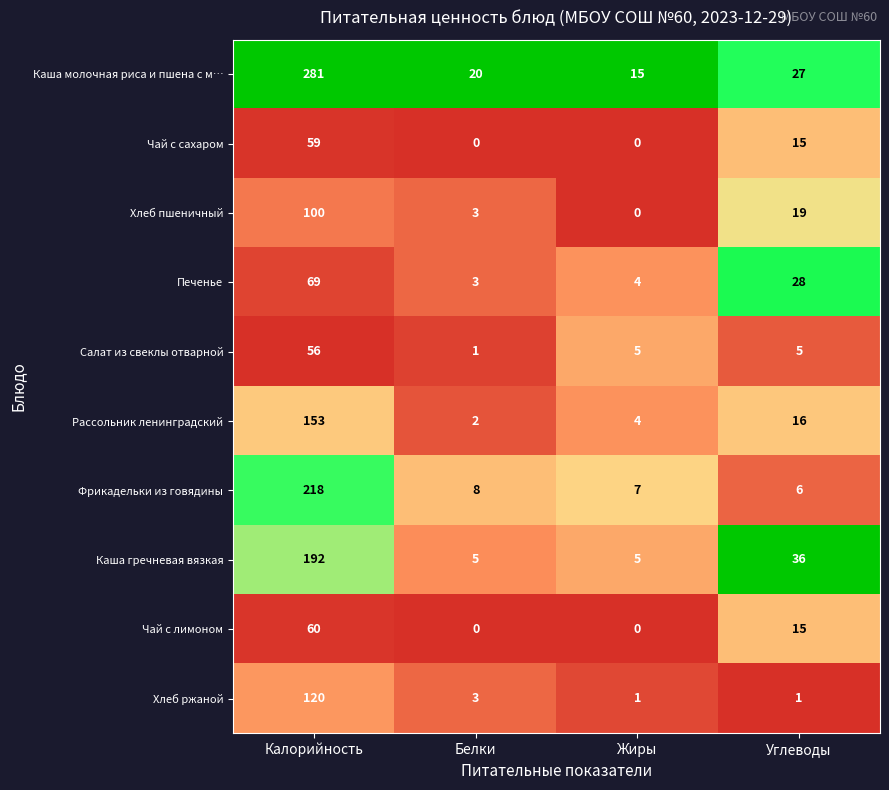

Is the value of Салат из свеклы отварной at Жиры greater than the value of Чай с лимоном at Жиры?

Yes